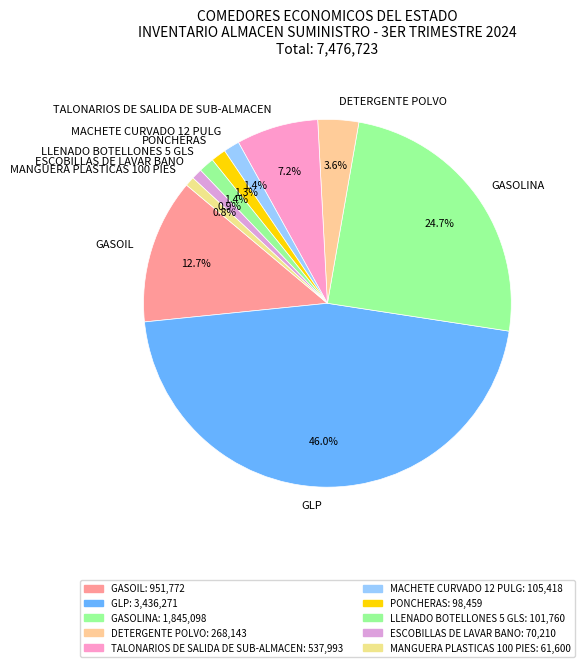

True or false: GASOLINA accounts for 25% of the total.

True